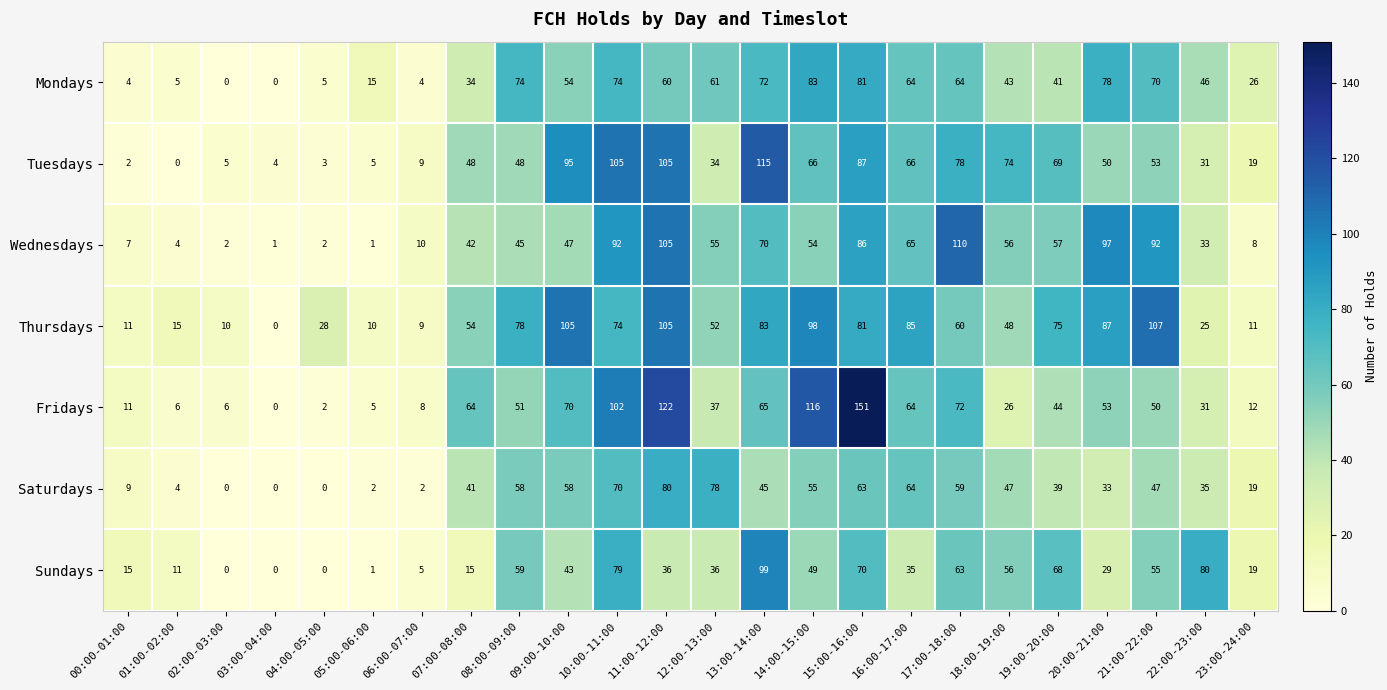

How many distinct data groups are displayed?

7